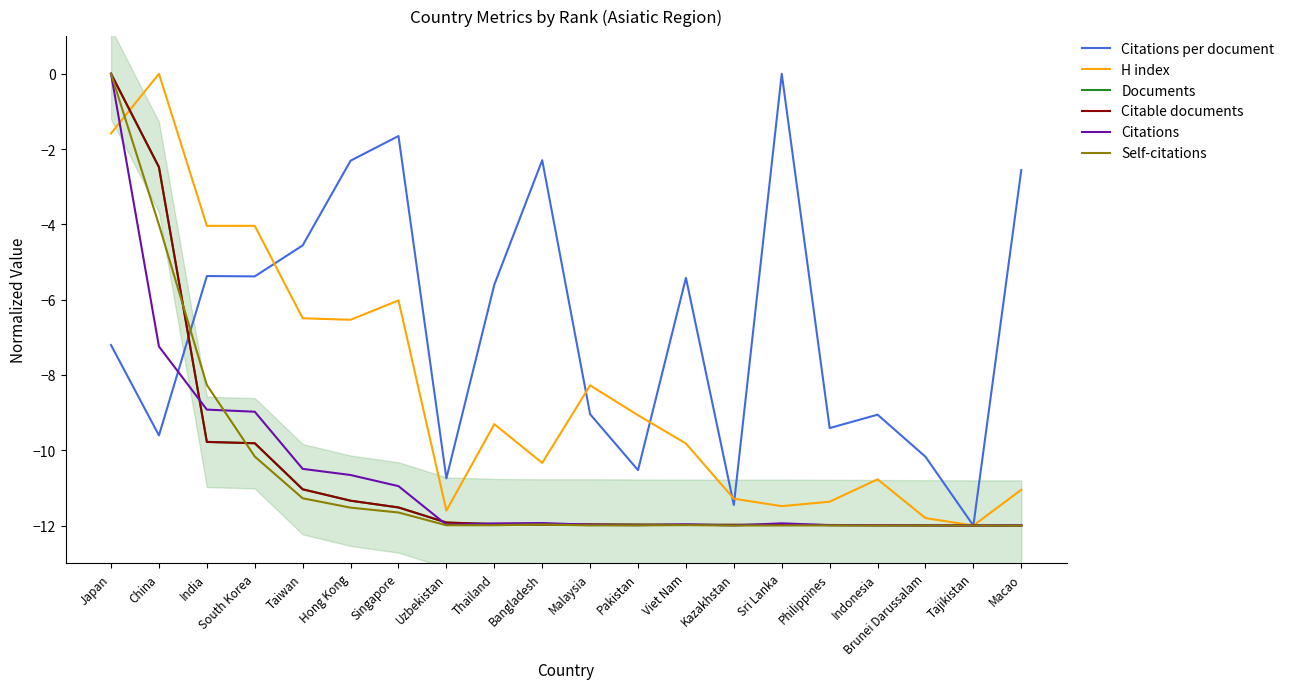

How many intersections are there between Citable documents and Documents?

4